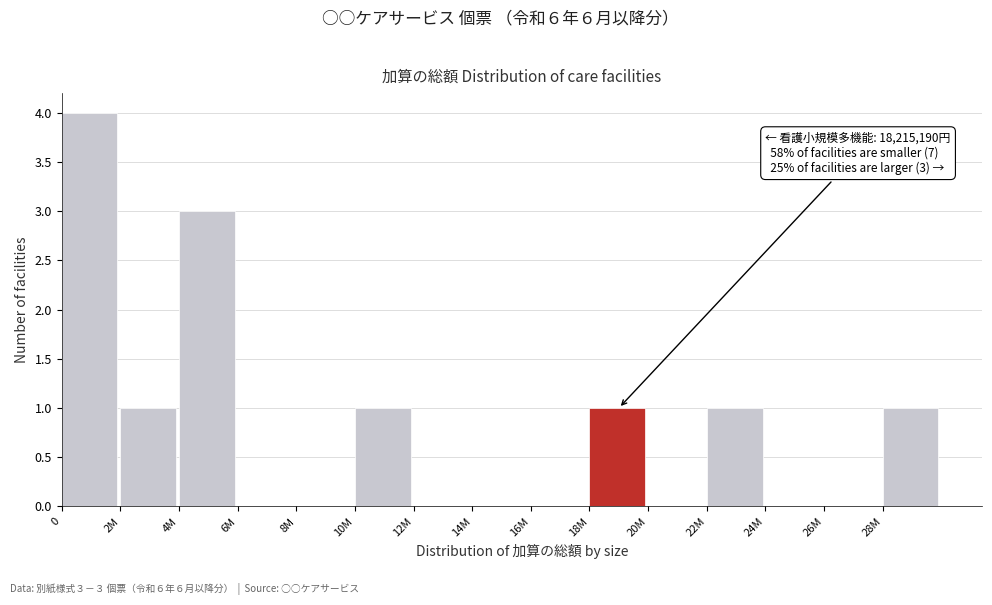

Reading left to right, transcribe all the data shown in this chart.

0=4	2M=1	4M=3	6M=0	8M=0	10M=1	12M=0	14M=0	16M=0	18M=1	20M=0	22M=1	24M=0	26M=0	28M=1